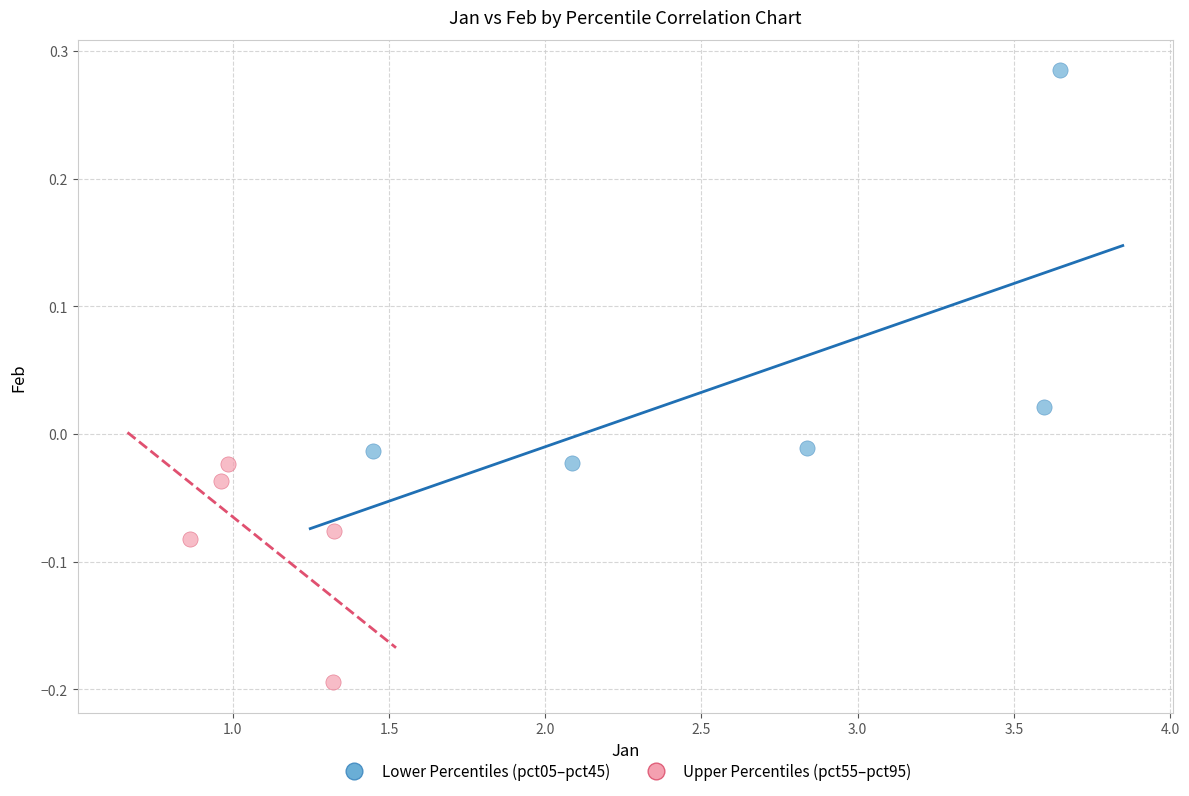

Which series has the widest spread of Y values?

Lower Percentiles (pct05–pct45)